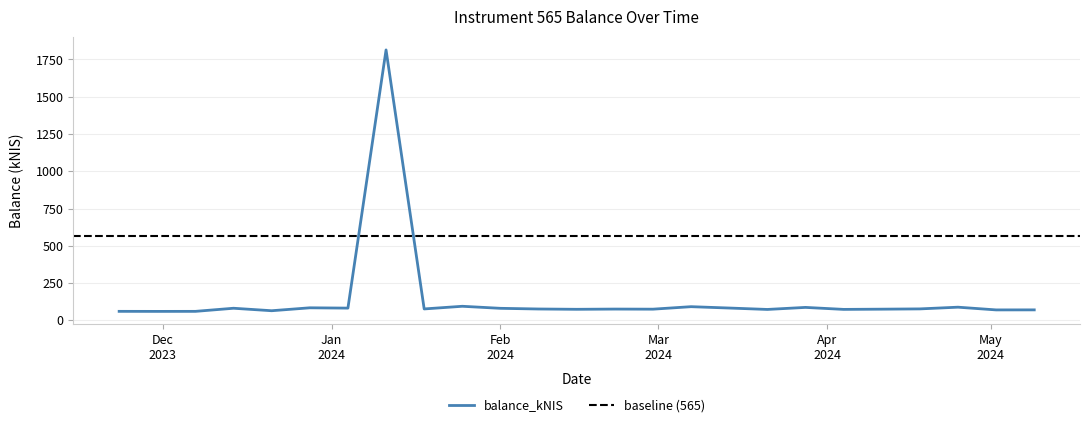

Rank the categories by value from lowest to highest.

2023-11-30, 2023-12-07, 2023-11-23, 2023-12-21, 2024-05-02, 2024-05-09, 2024-03-21, 2024-04-04, 2024-02-15, 2024-02-29, 2024-04-11, 2024-02-22, 2024-02-08, 2024-01-18, 2024-04-18, 2024-02-01, 2023-12-14, 2024-01-04, 2024-03-14, 2023-12-28, 2024-03-28, 2024-04-25, 2024-03-07, 2024-01-25, 2024-01-11